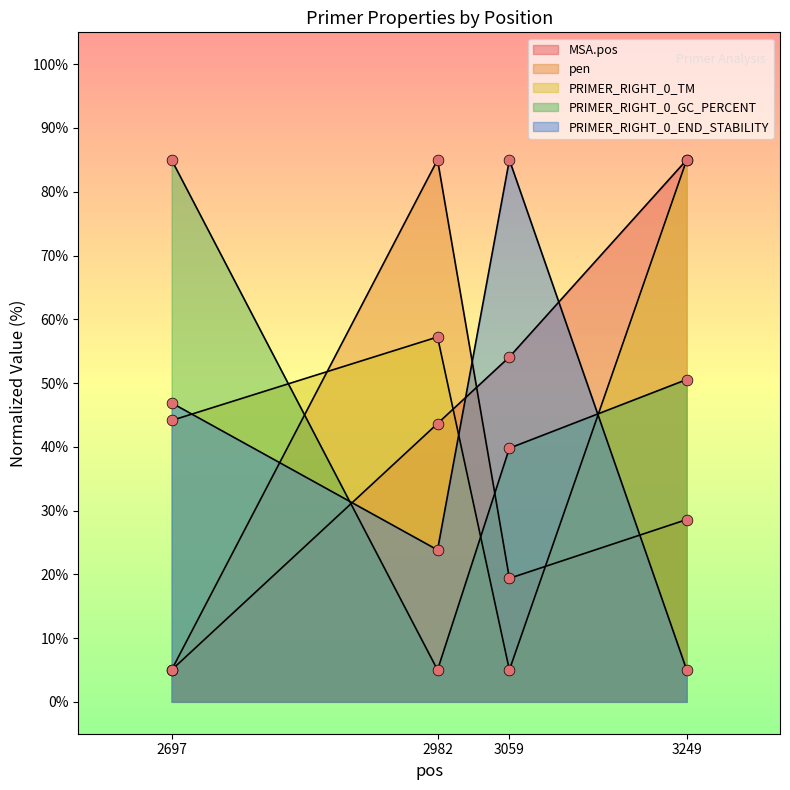

Which series contains the highest Y value?

MSA.pos